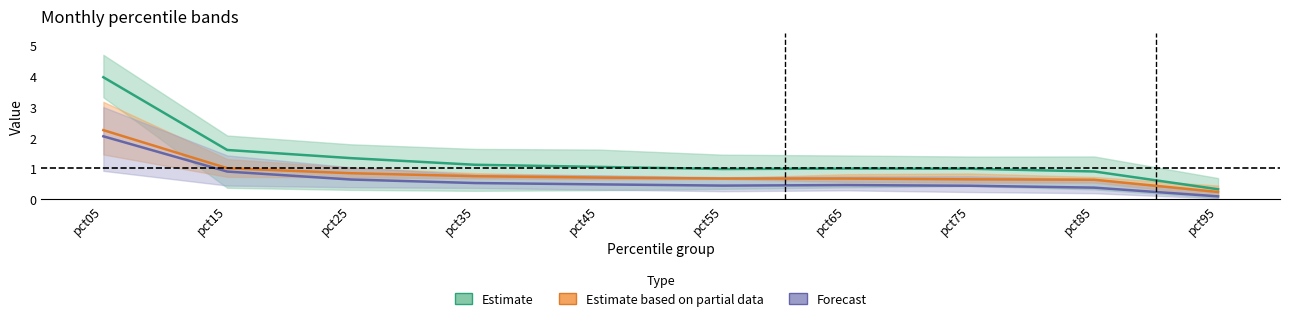

True or false: Estimate based on partial data and Forecast cross at least once.

False